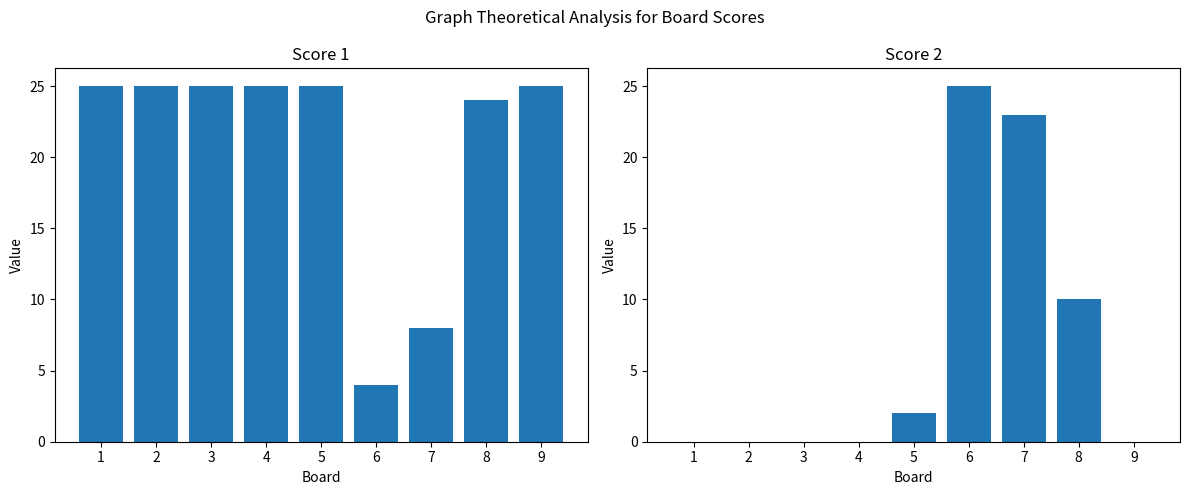

Reading left to right, transcribe all the data shown in this chart.

Score 1: 25	25	25	25	25	4	8	24	25
Score 2: 0	0	0	0	2	25	23	10	0